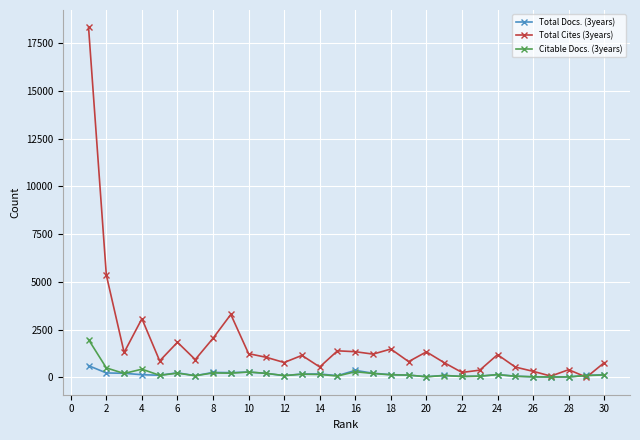

What is the greatest value displayed?

18331